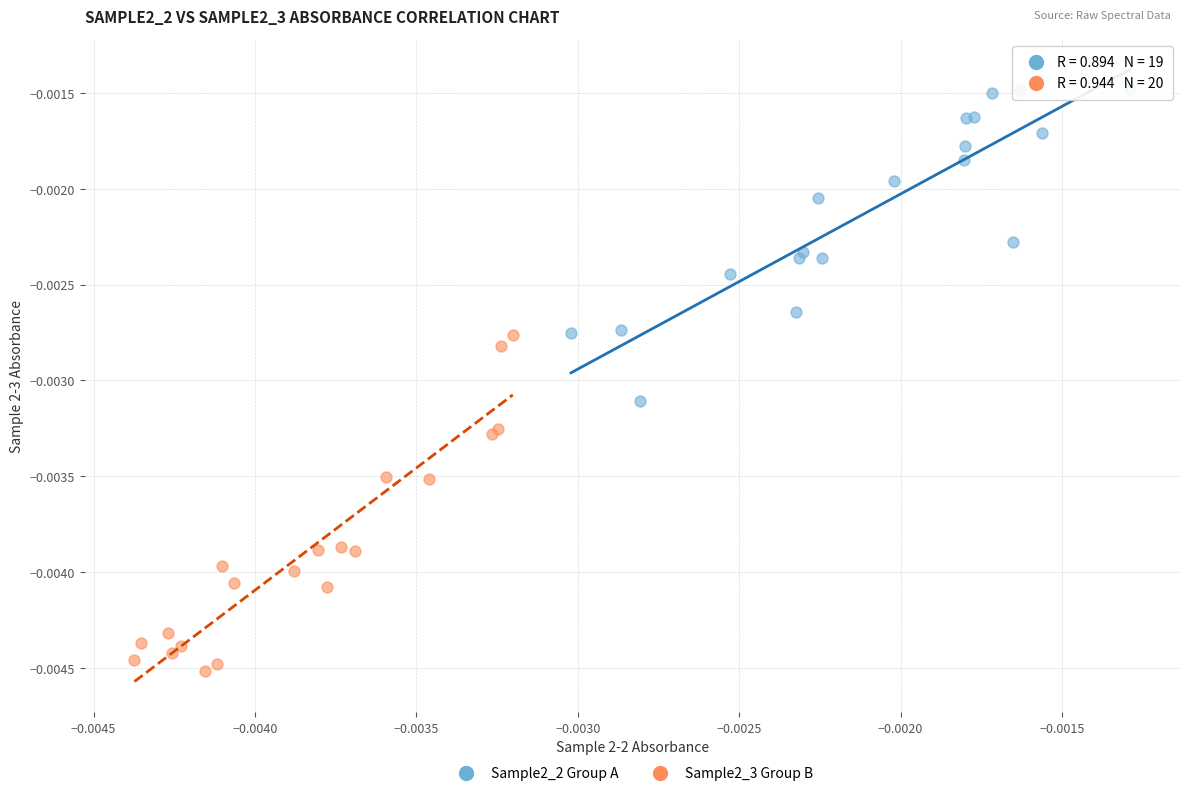

Which series has the largest Y range (max minus min)?

Sample2_3 Group B